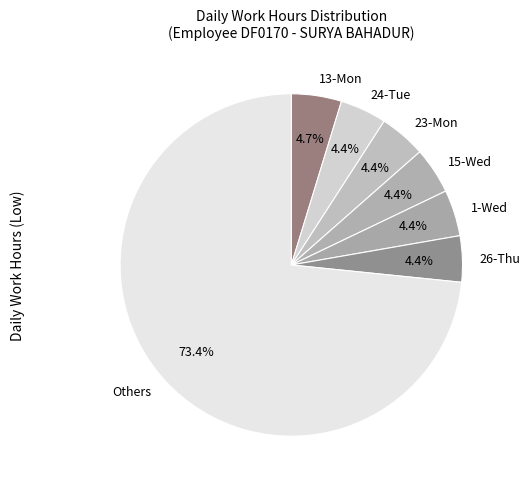

Approximately how many times larger is the value at Others compared to 15-Wed?

16.7